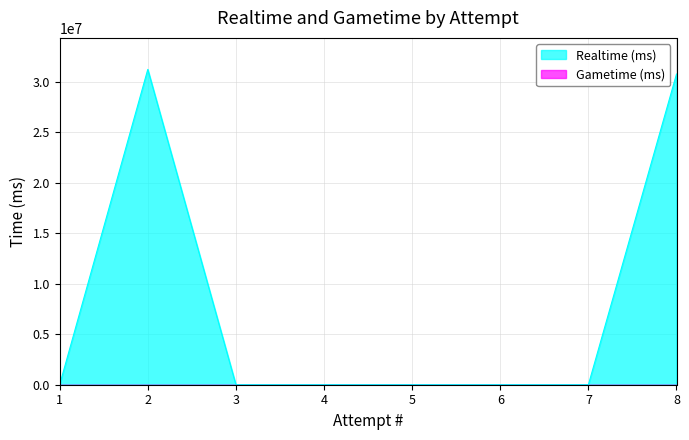

The value at 4 is 0. True or false?

True